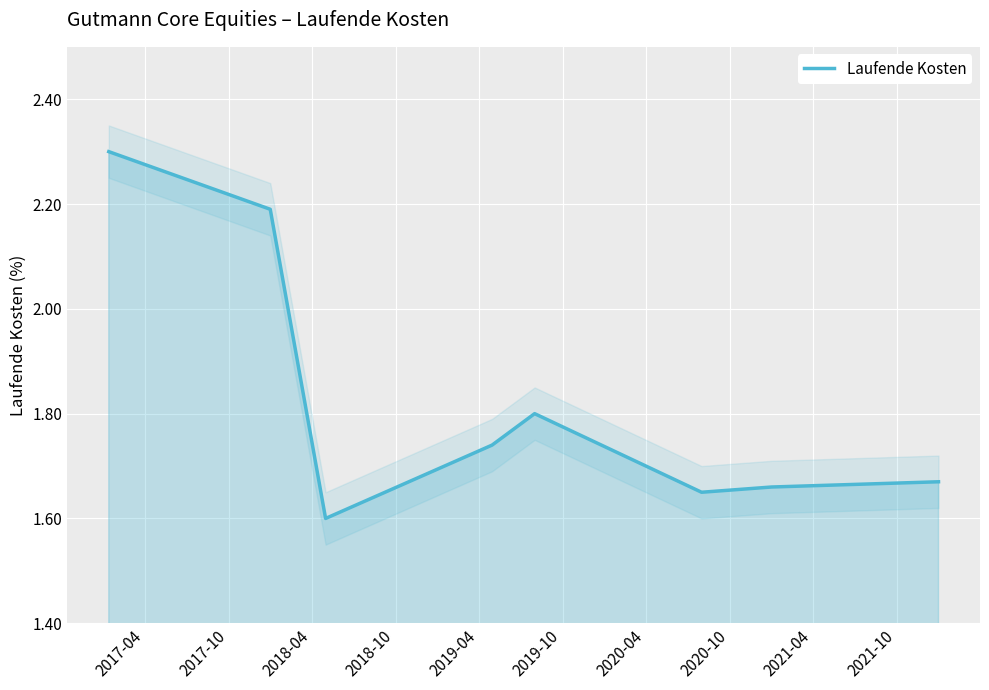

What is the average value?

1.8